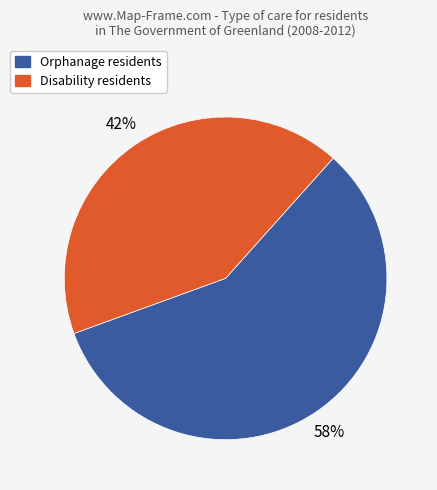

To the nearest percent, what is the difference between the largest and smallest slice percentages?

16%